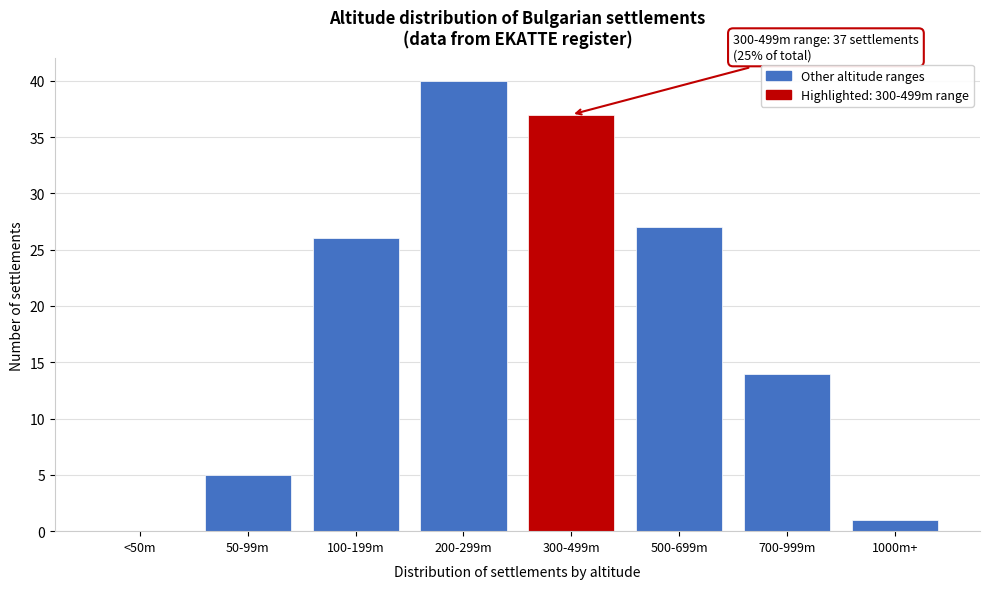

Reading left to right, what are all the values shown in this chart?

<50m=0	50-99m=5	100-199m=26	200-299m=40	300-499m=37	500-699m=27	700-999m=14	1000m+=1